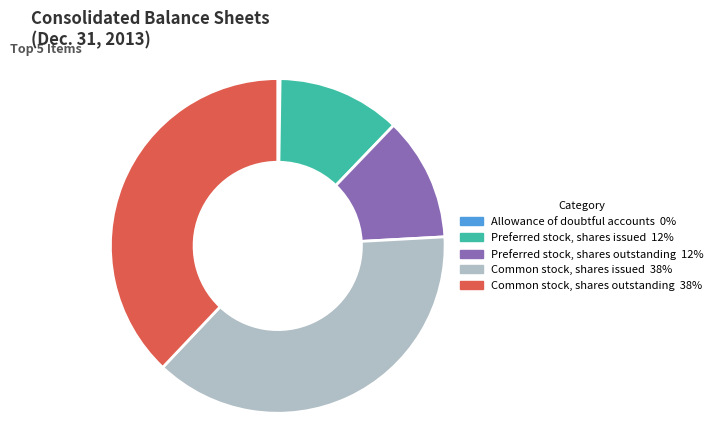

Which has a higher value, Common stock, shares outstanding or Preferred stock, shares outstanding?

Common stock, shares outstanding